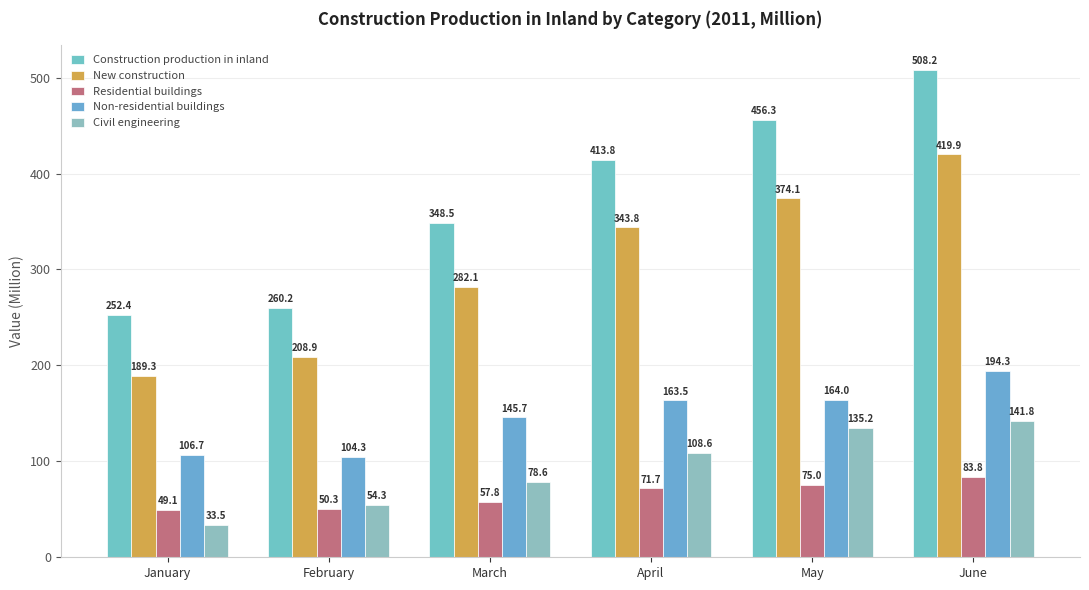

Rank the series at March from highest to lowest value.

Construction production in inland, New construction, Non-residential buildings, Civil engineering, Residential buildings